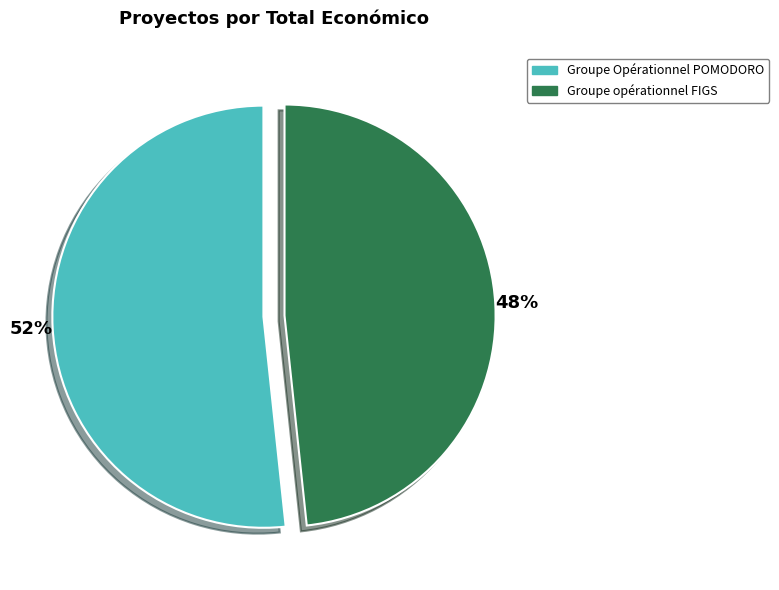

True or false: Groupe opérationnel FIGS accounts for 61% of the total.

False